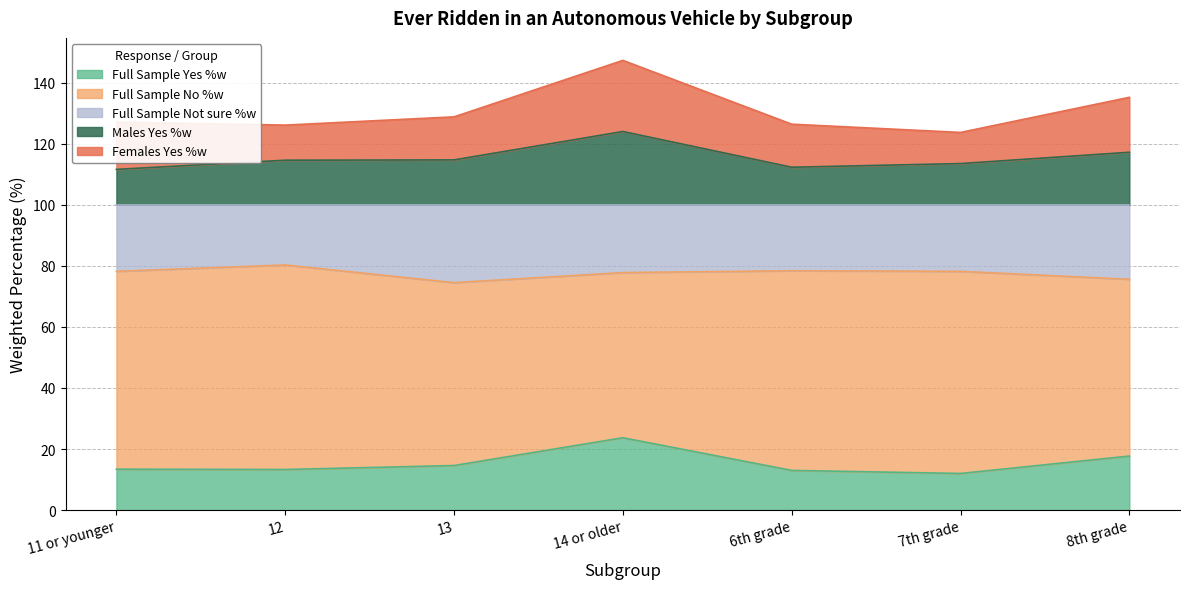

What is the lowest value of the Full Sample Yes %w series?

12.0